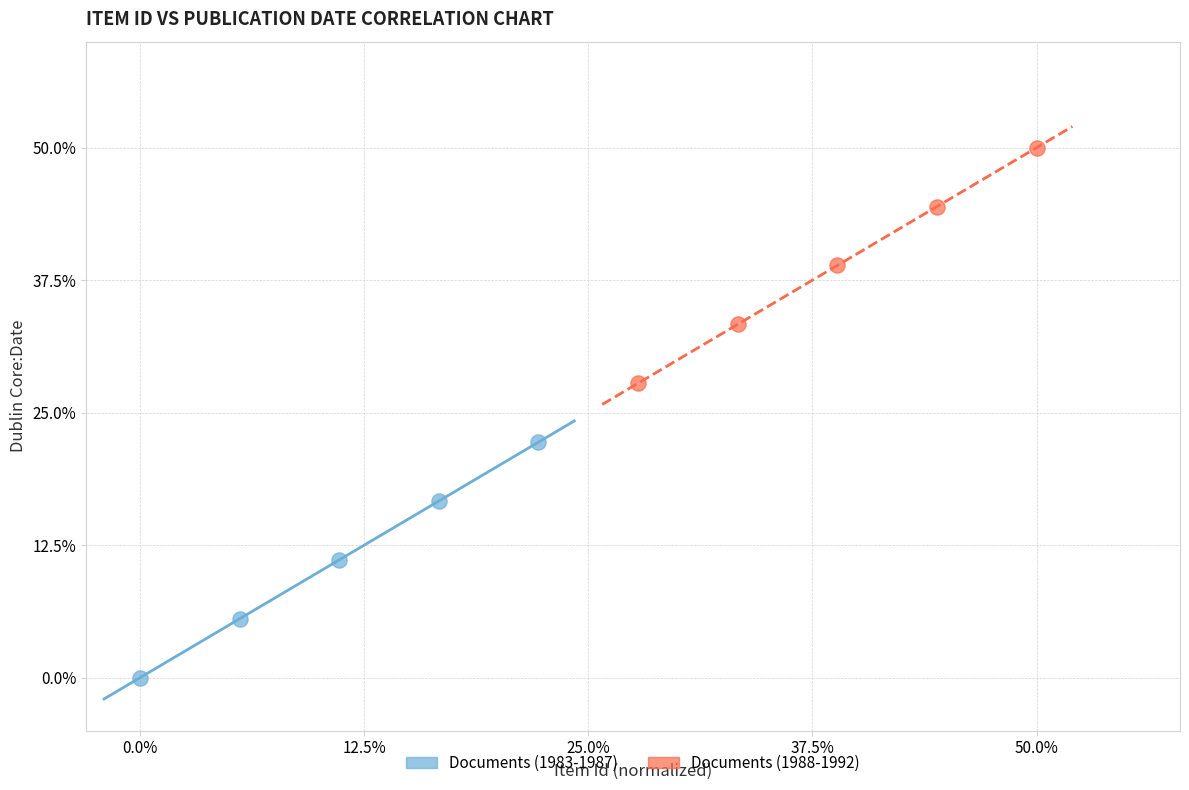

What are all the series names shown in the legend?

Documents (1983-1987), Documents (1988-1992)